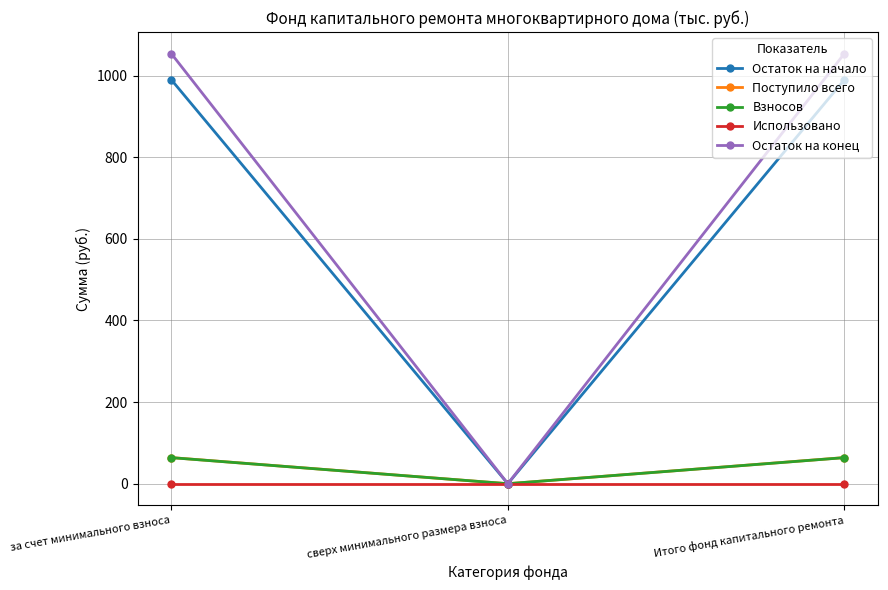

Which series has the widest spread of values?

Остаток на конец